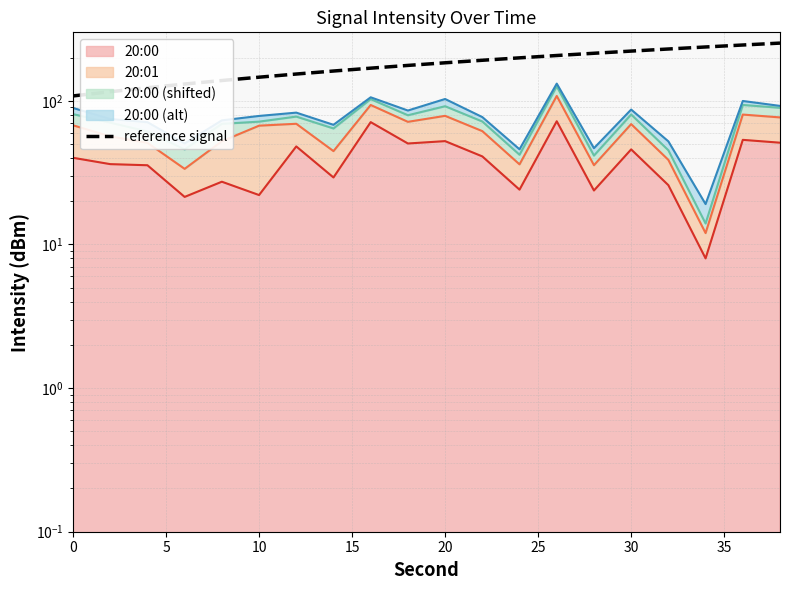

What is the label of the 5th point from the right?

30